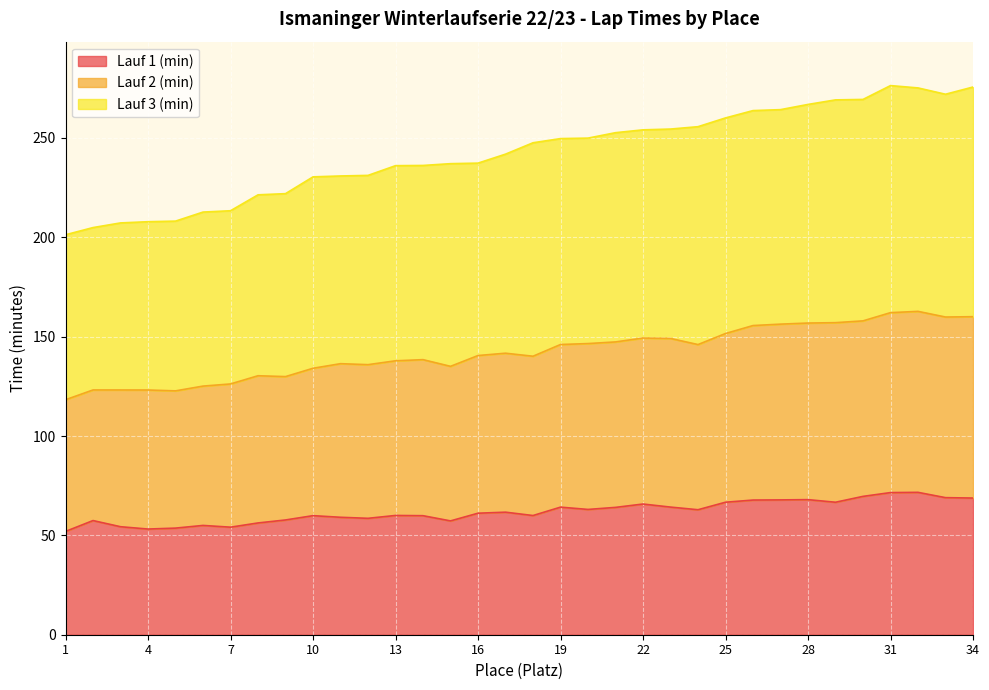

Where is Lauf 1 (min) nearest to the value 61?

16